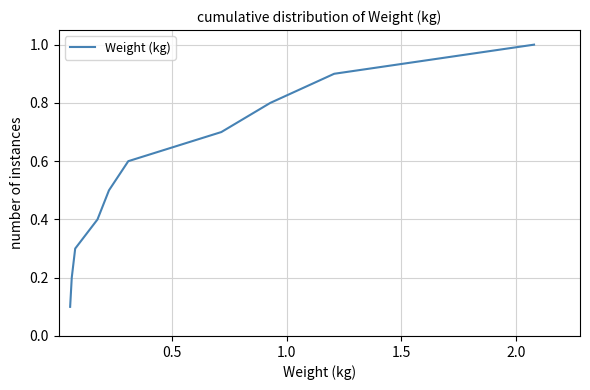

What is the average value?

0.6